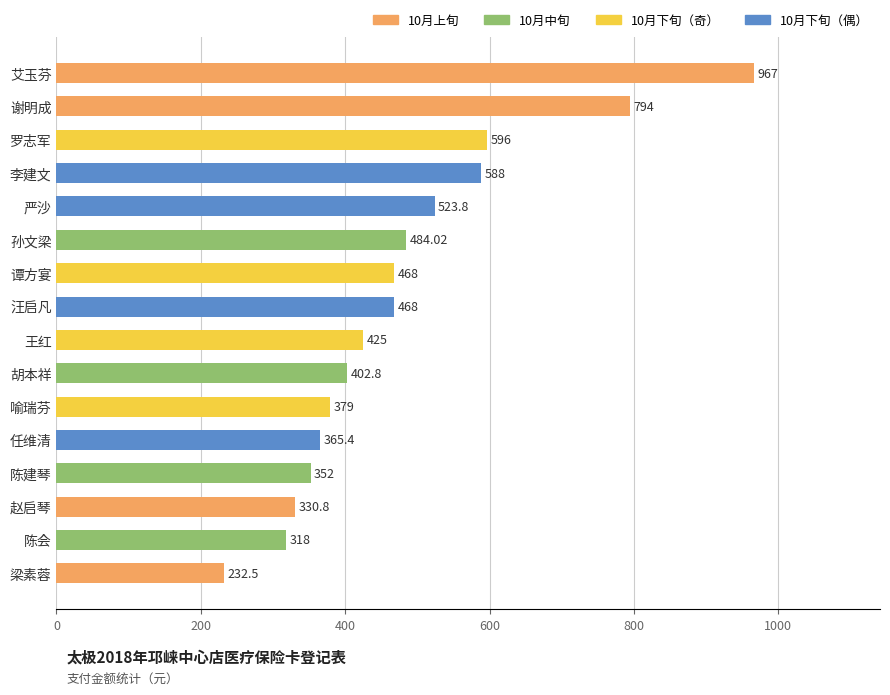

How many bars are there in total?

16